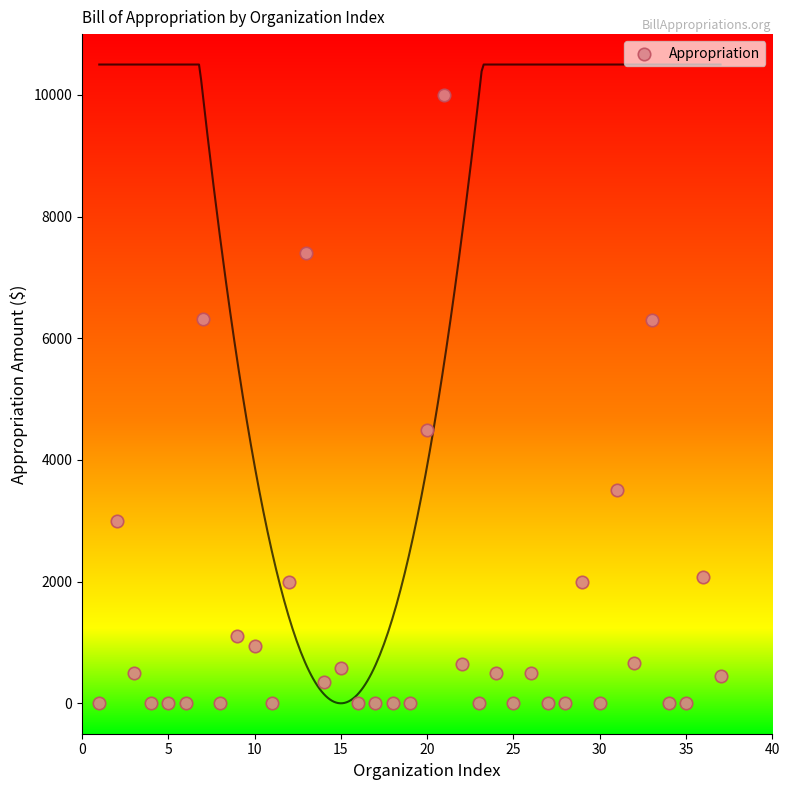

What Y value in the scatter plot is closest to 5000?

4500